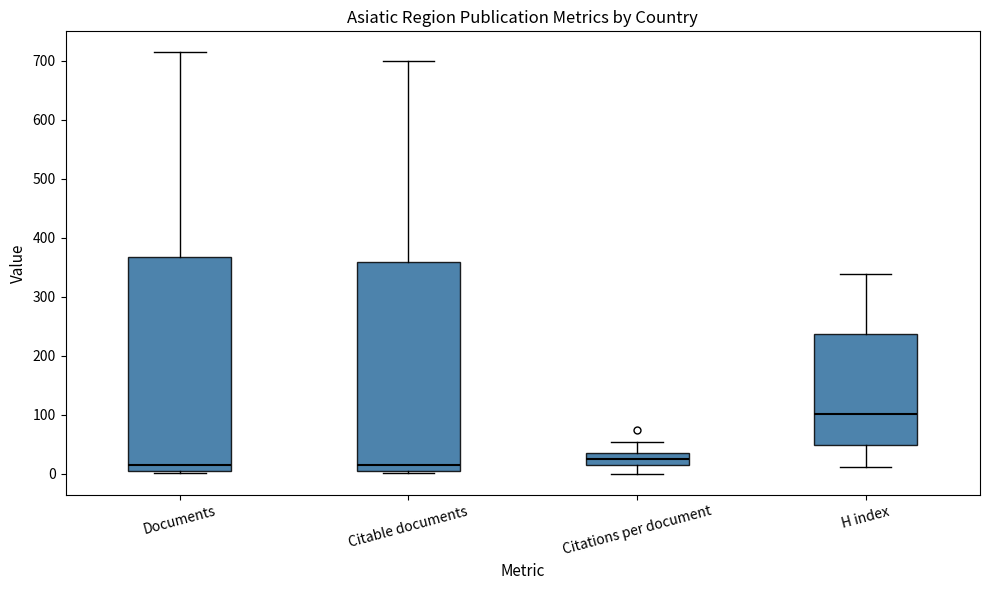

Where is the upper edge of the box for Citations per document on the y-axis? The values are not printed on the chart, so give them approximately, as read against the axis.

30